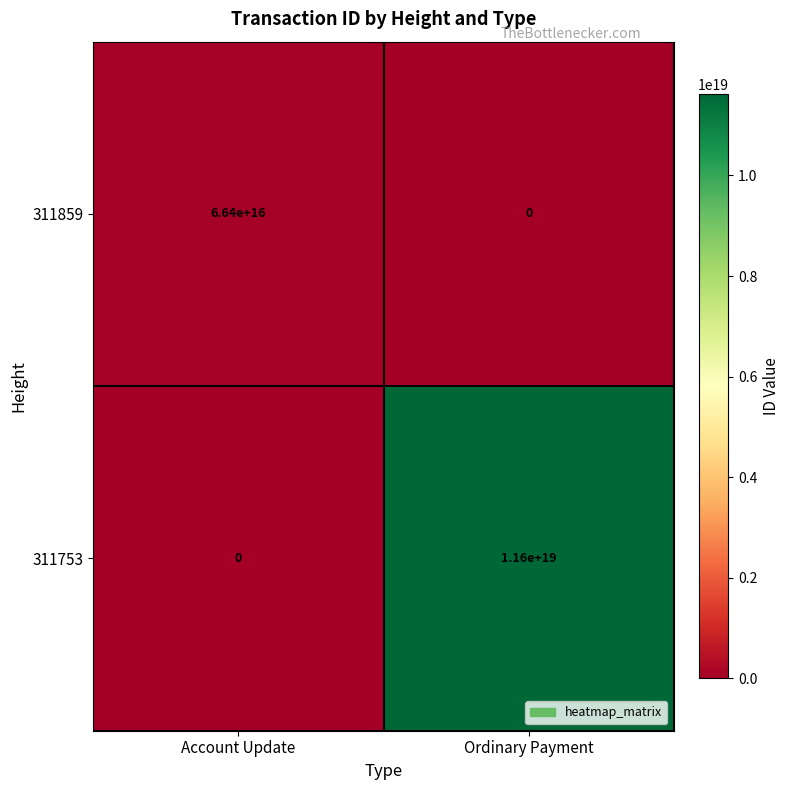

Is the value of 311859 at Account Update greater than the value of 311753 at Account Update?

Yes